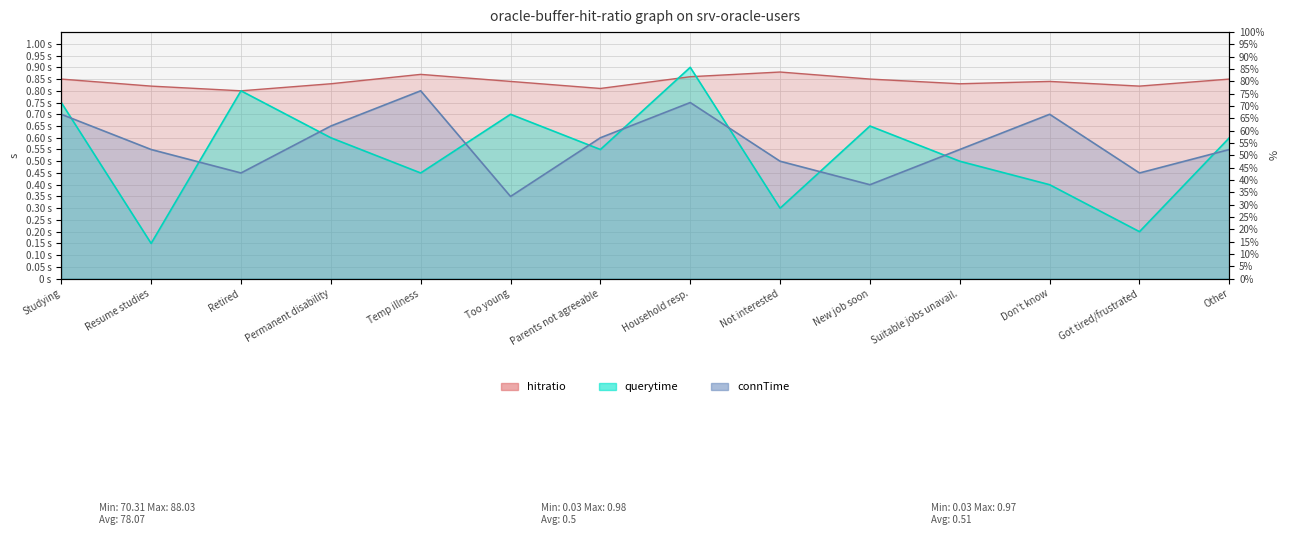

True or false: hitratio and connTime cross at least once.

False